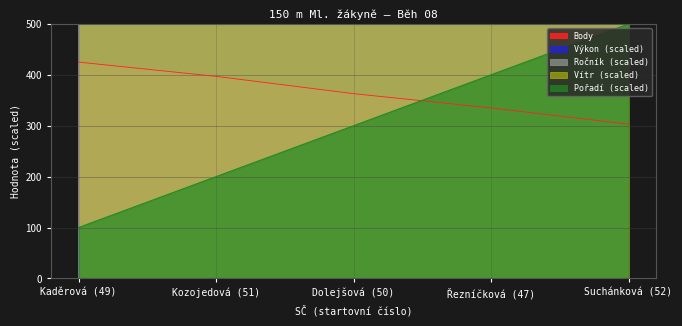

How many Výkon values are between 9484 and 9784?

3